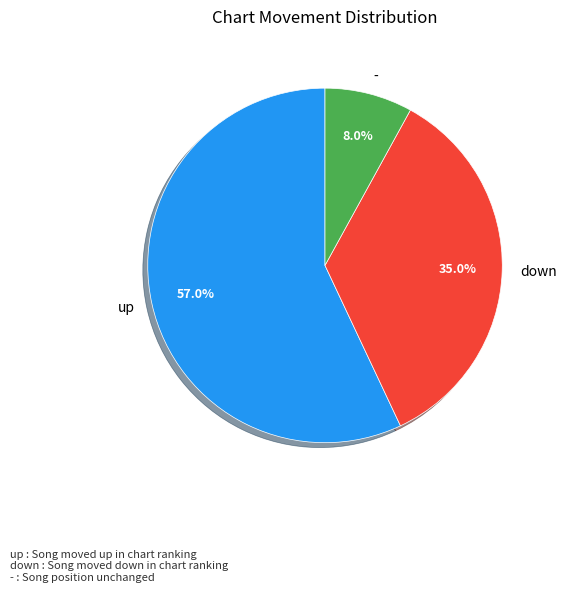

Which has a higher value, up or -?

up